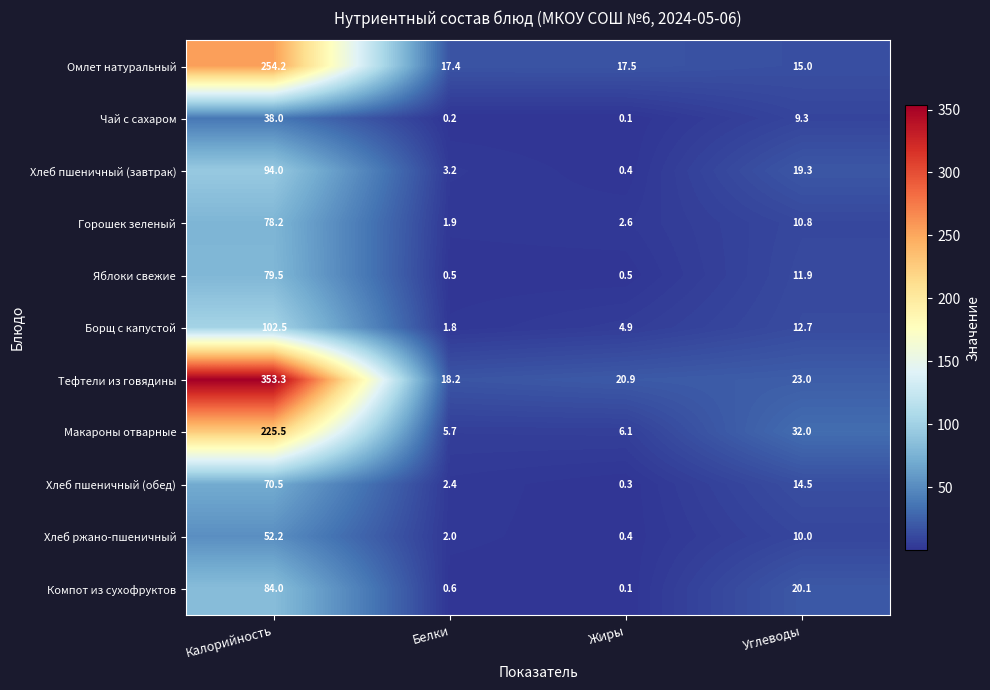

At which label does Борщ с капустой first exceed 12?

Калорийность